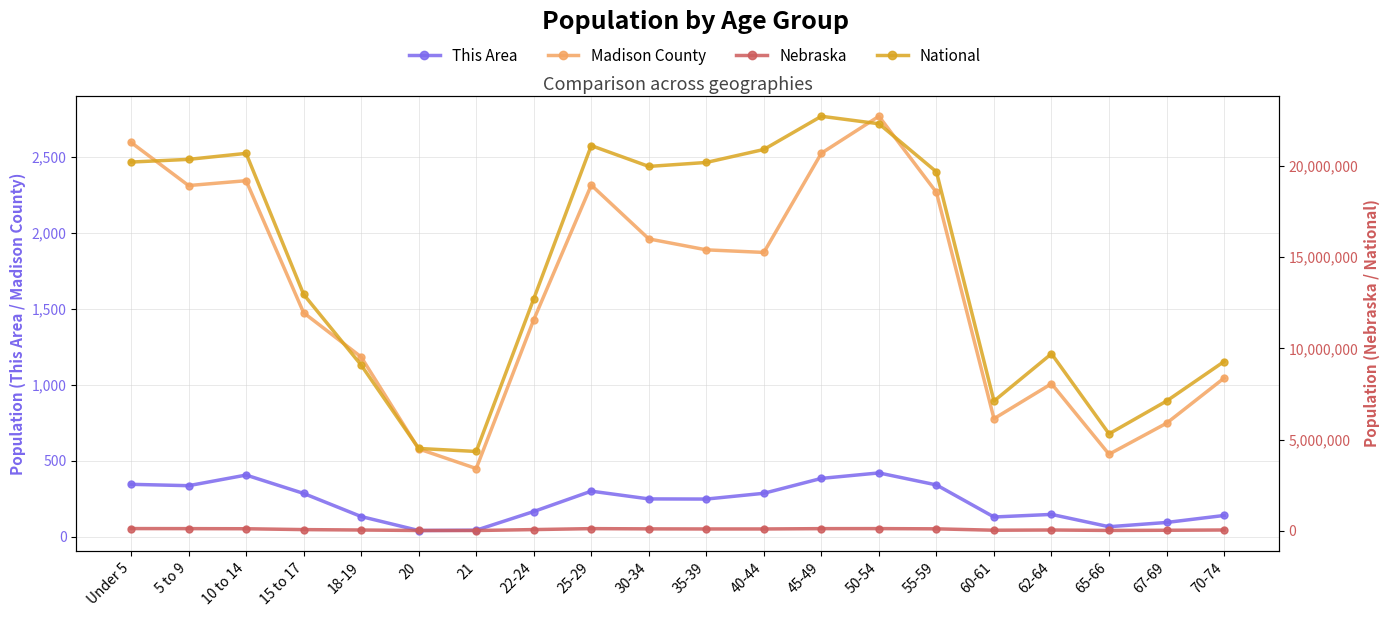

Where is National nearest to the value 13531442?

15 to 17